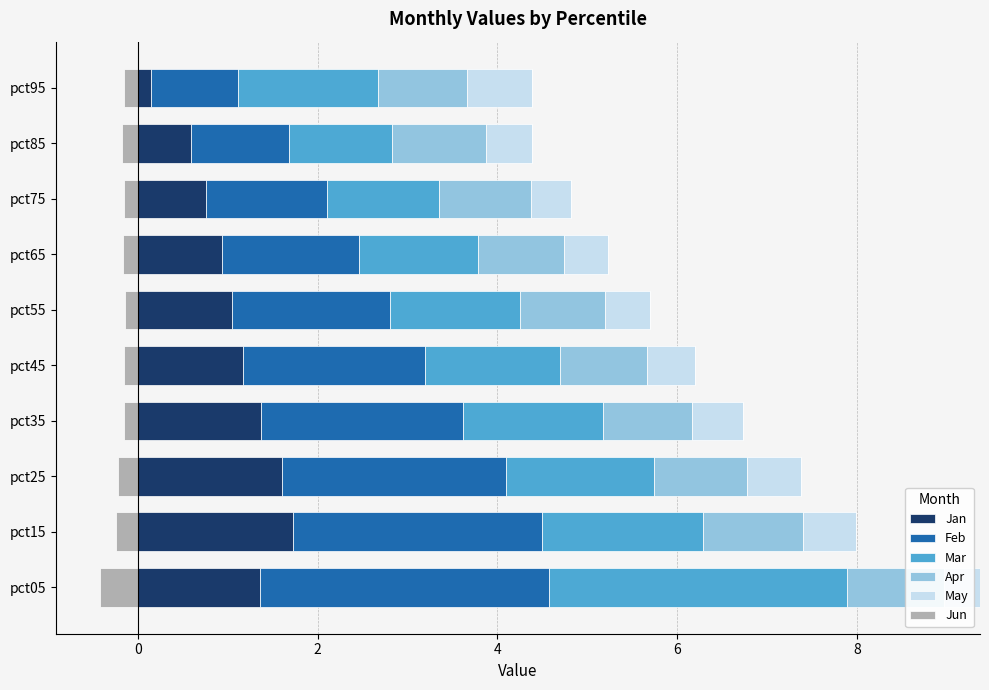

What is the value of the Mar bar at the 2nd from the left?

1.8